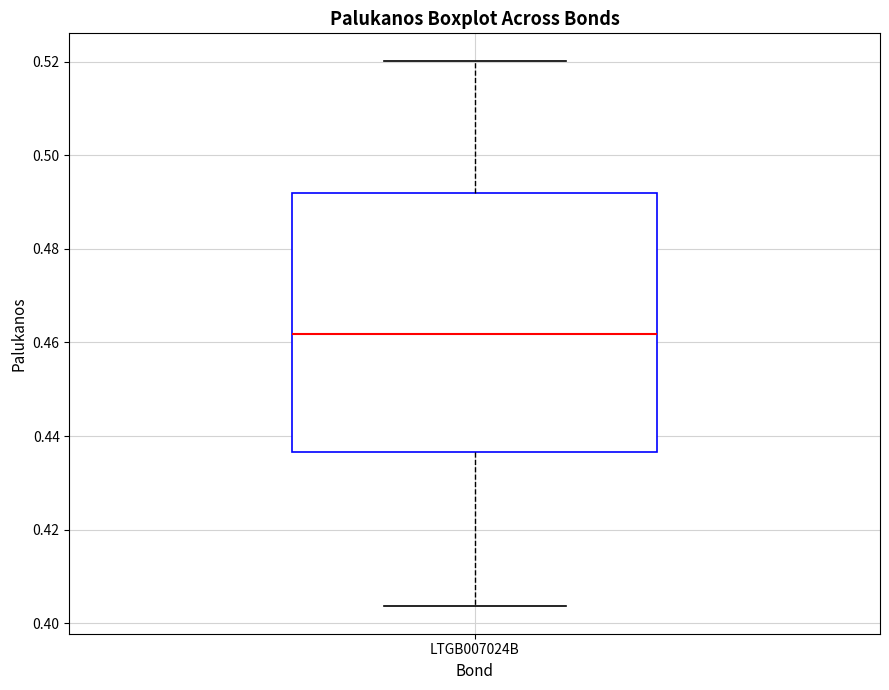

Read this box plot against the y-axis: the position of the median line, the range covered by the box, and the ends of both whiskers. The values are not printed on the chart, so give them approximately, as read against the axis.

median 0.462, box 0.436 to 0.492, whiskers 0.404 to 0.520